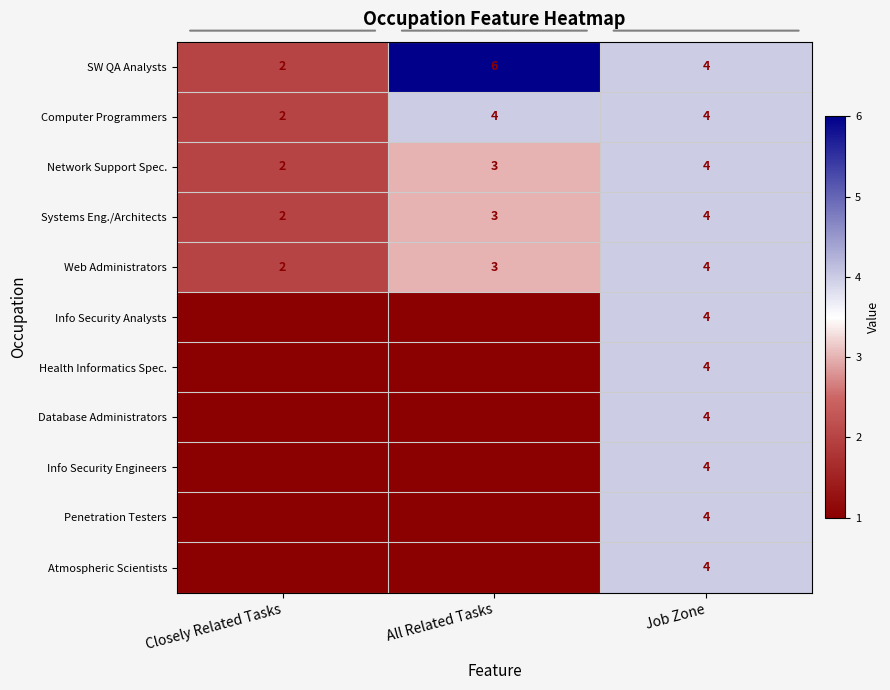

How many data points does each series have?

3